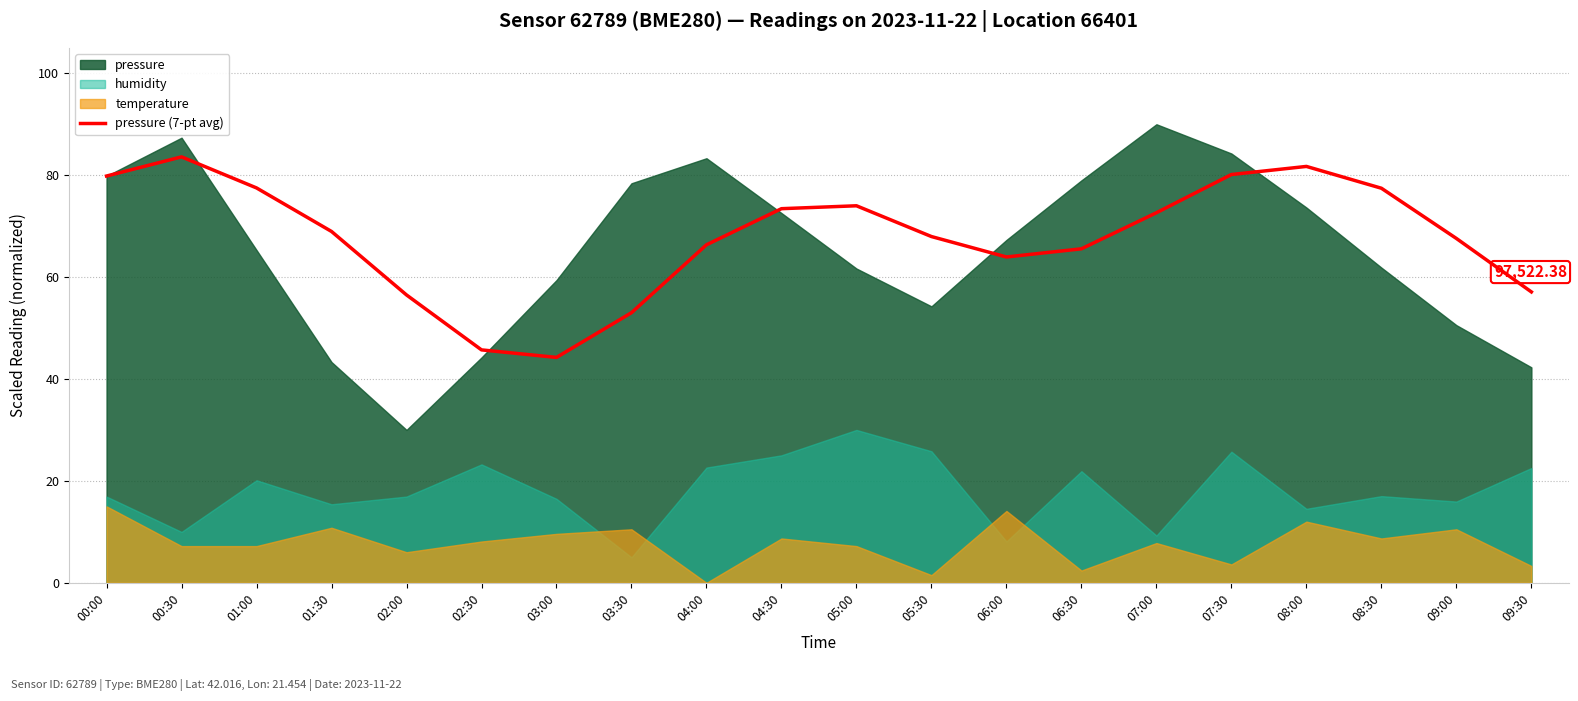

How many data points are above 68?

10